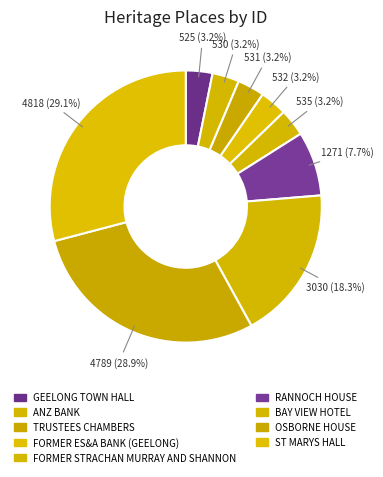

How many slices are in this pie chart?

9